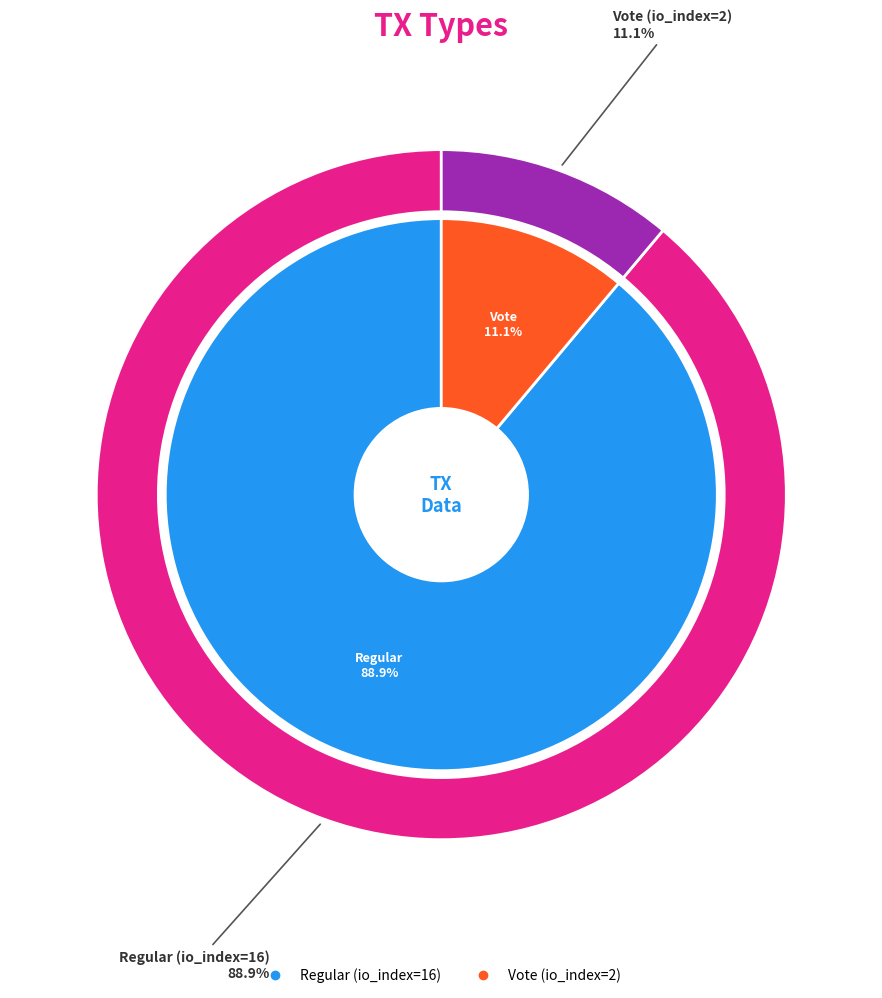

Is it true that Regular (io_index=16) is 89% of the pie?

True